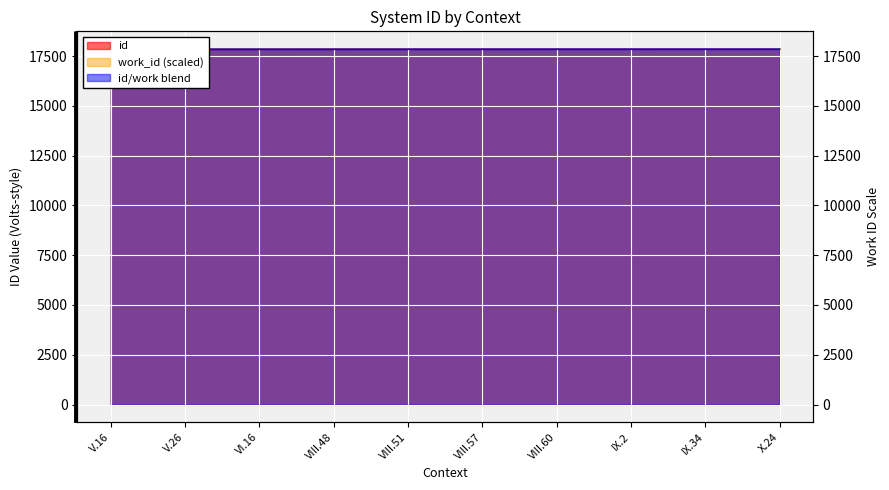

Is it true that the value at VIII.48 is 5138?

False